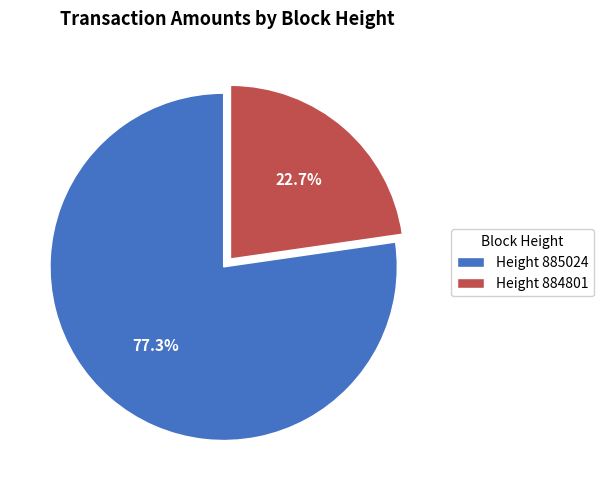

What is the majority slice?

Height 885024